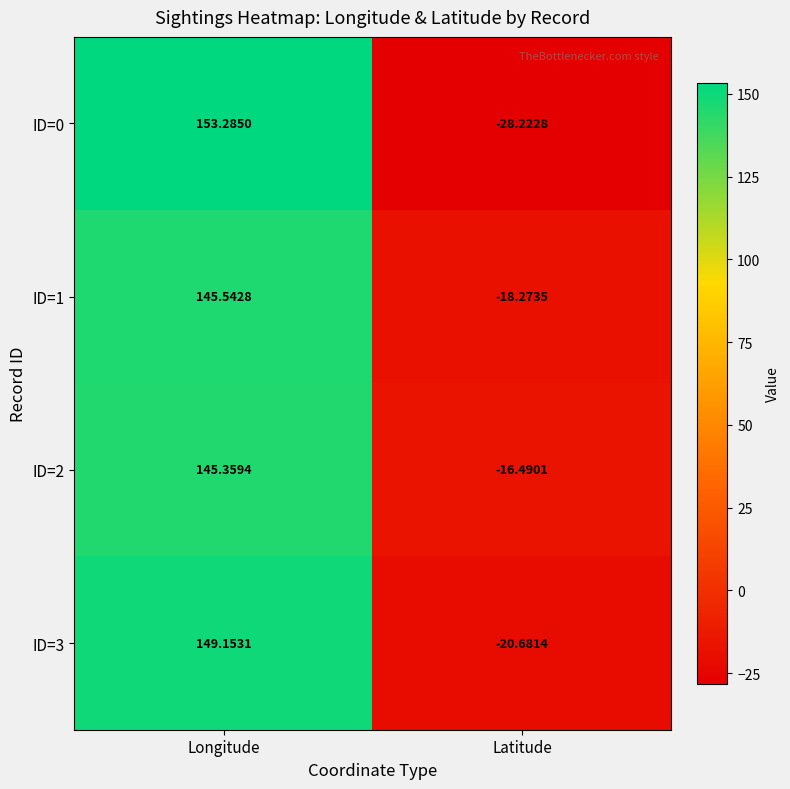

At which label does ID=0 reach its minimum?

Latitude